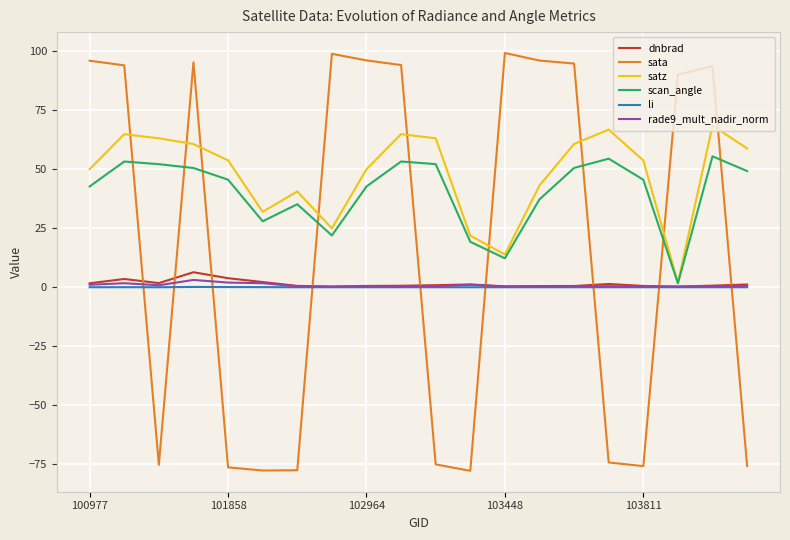

At how many categories does at least one series exceed 47?

17